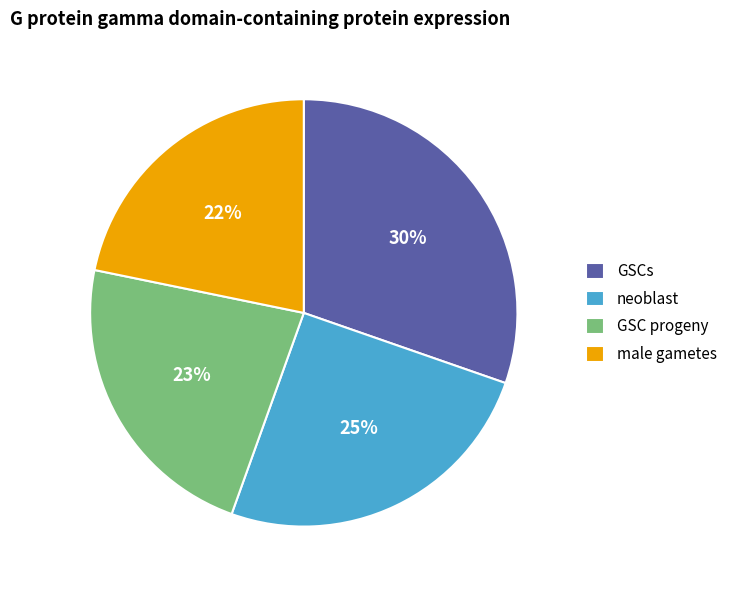

Do male gametes and GSCs together represent more than half of the pie?

Yes